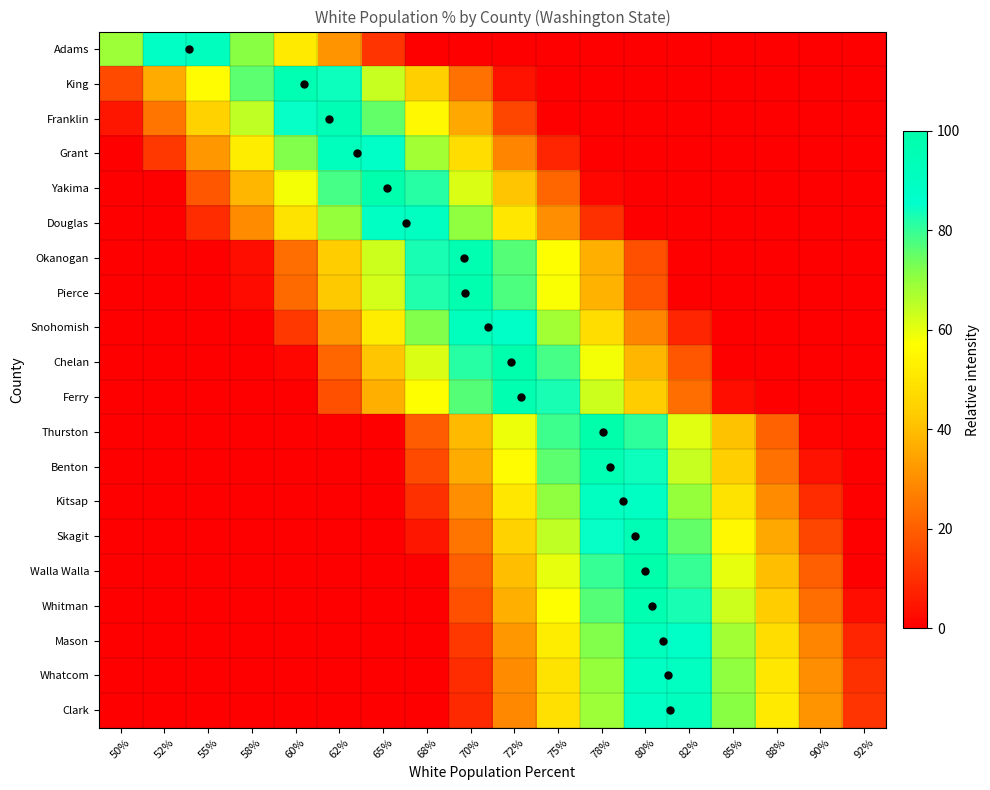

How many data points does each series have?

18